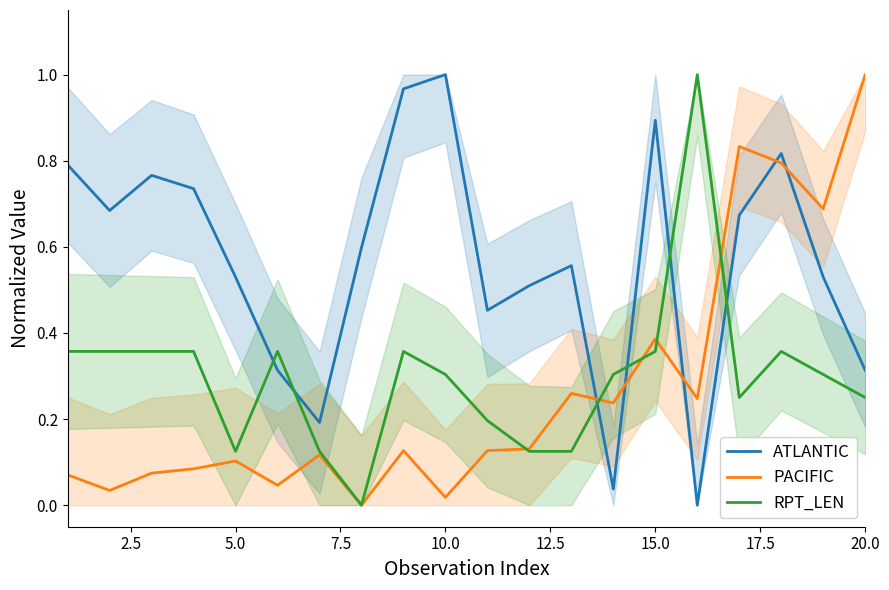

Which series ends up on top after the final intersection of PACIFIC and ATLANTIC?

PACIFIC